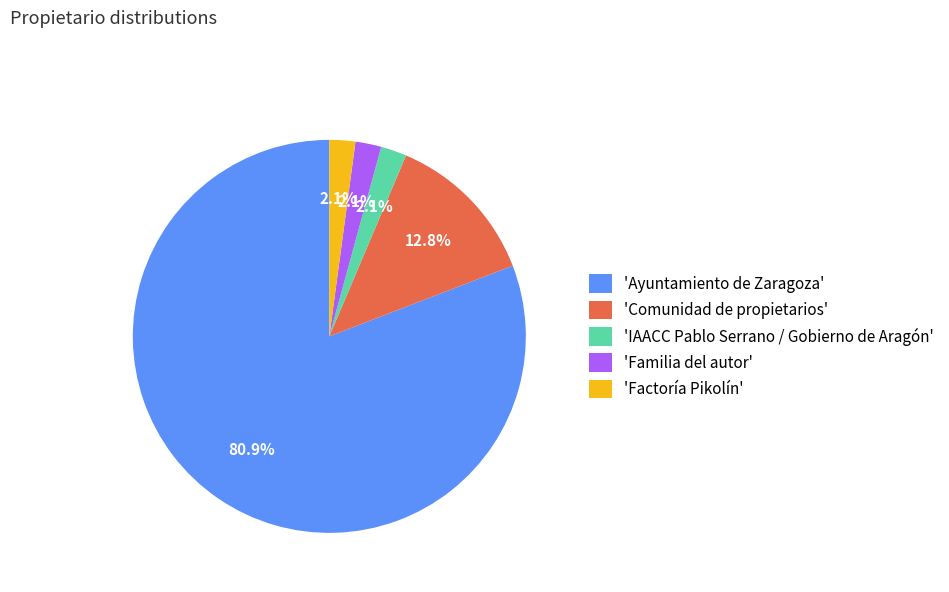

Between 'Comunidad de propietarios' and 'Familia del autor', which is larger?

'Comunidad de propietarios'